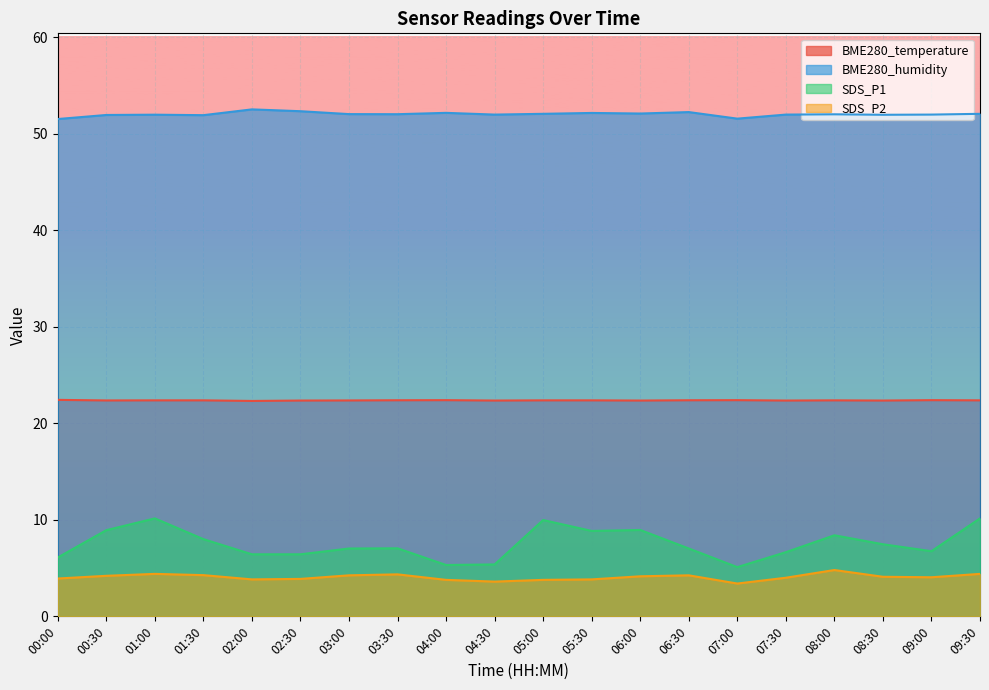

True or false: BME280_temperature and BME280_humidity intersect in this chart.

False